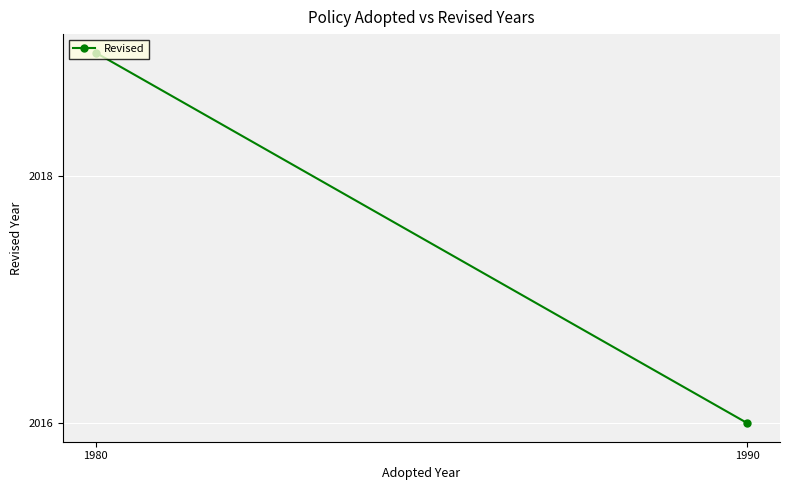

Where is the data nearest to the value 2017?

1990